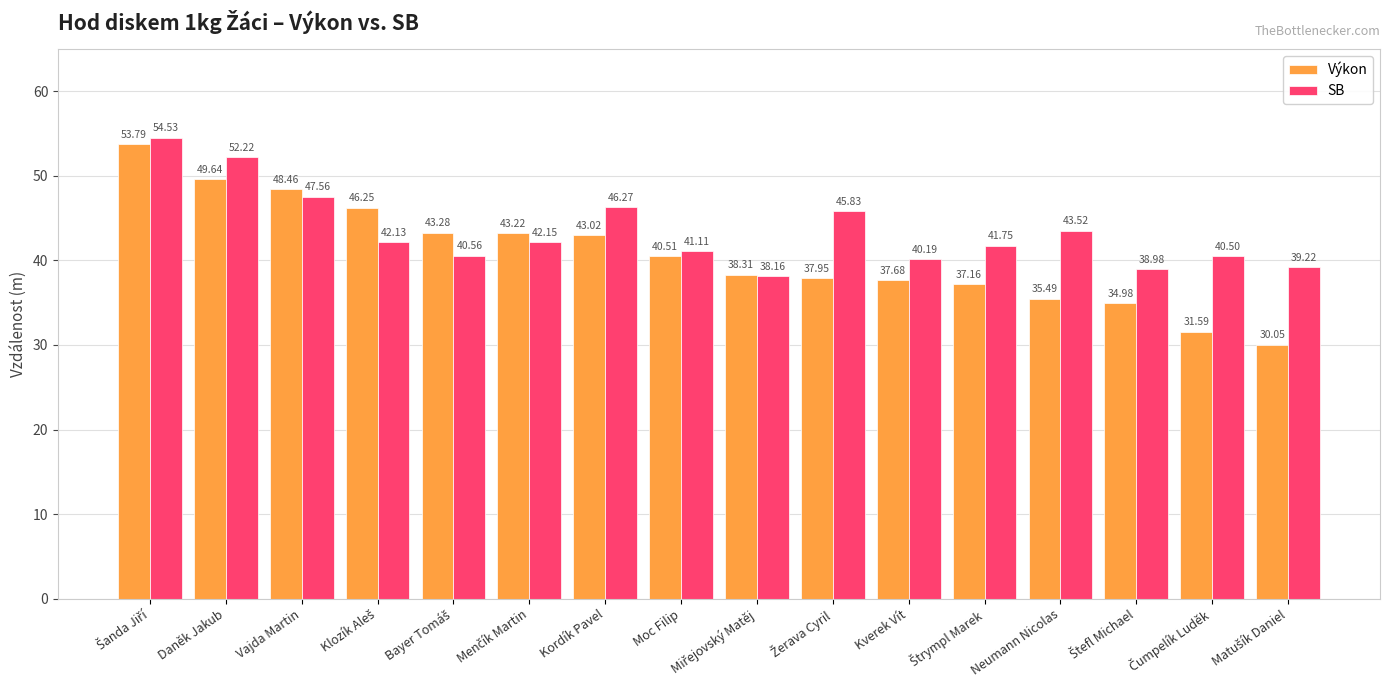

List the series in order of their overall mean, highest first.

SB, Výkon